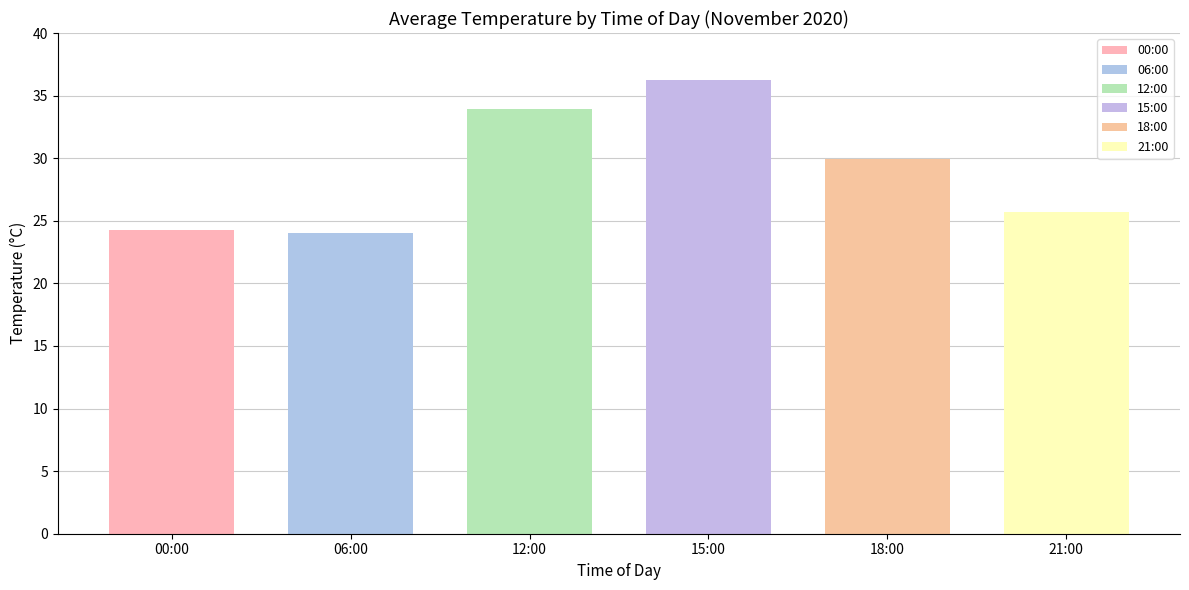

Is it true that 06:00 equals 13.2 at 8?

False